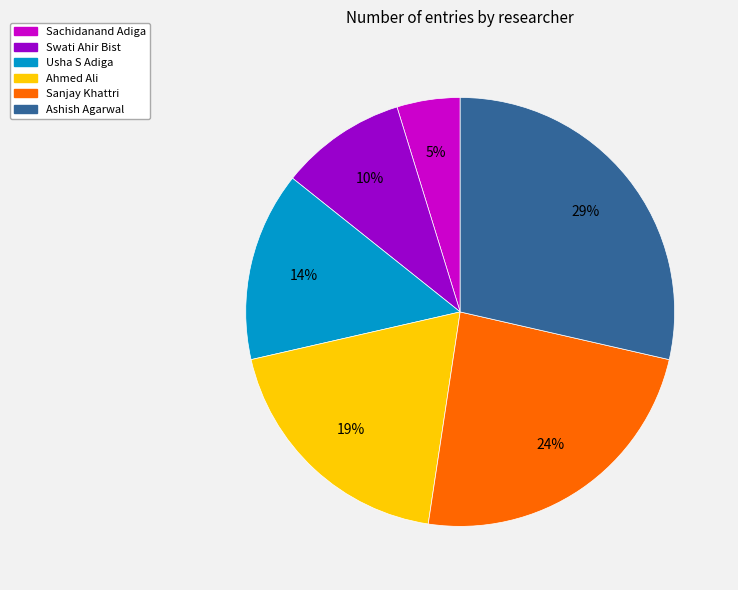

Between Ashish Agarwal and Sanjay Khattri, which is larger?

Ashish Agarwal